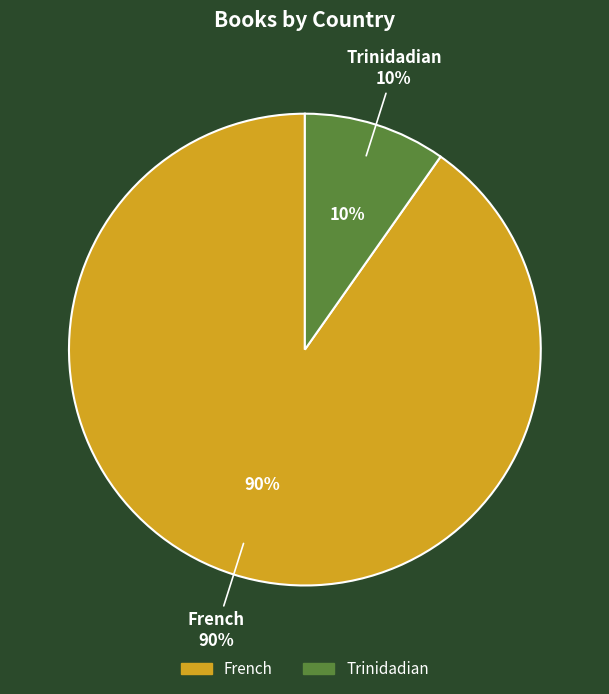

To the nearest percent, what is the difference between the largest and smallest slice percentages?

80%